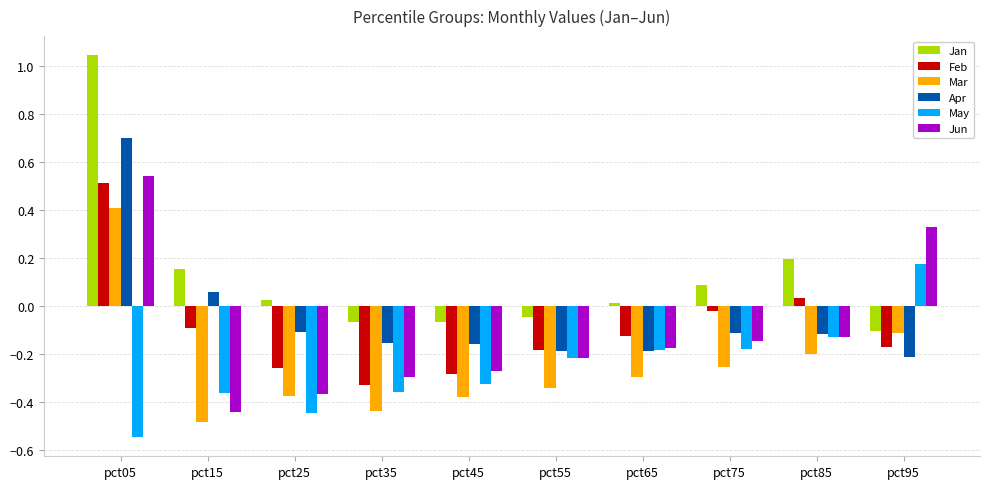

At which label does Apr first exceed 0?

pct05